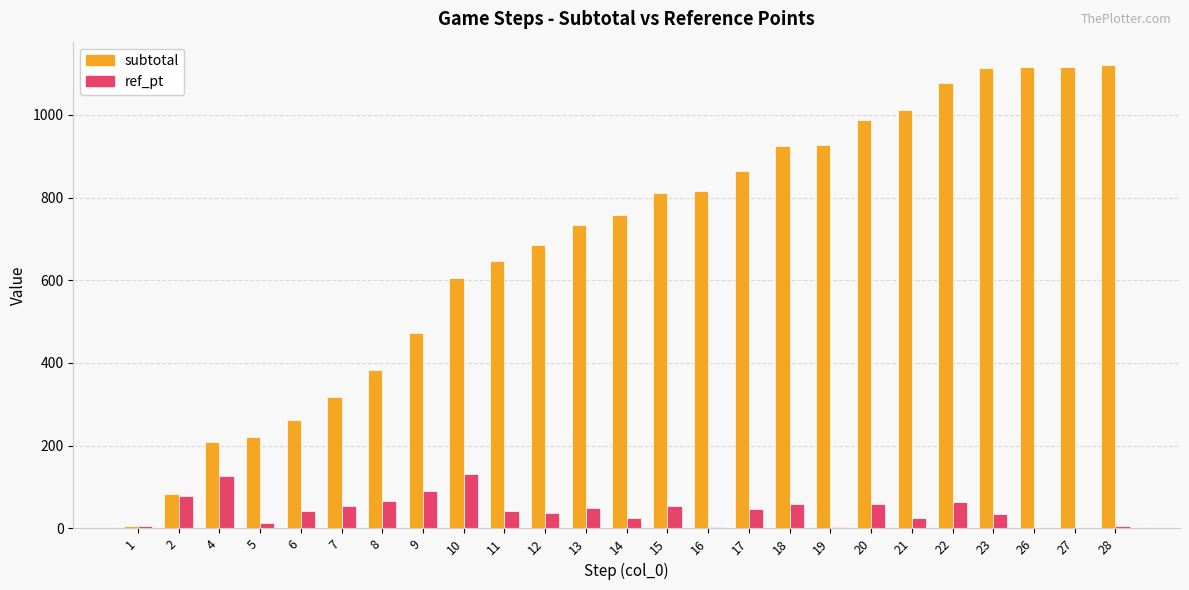

Is the value of subtotal at 23 greater than the value of ref_pt at 9?

Yes